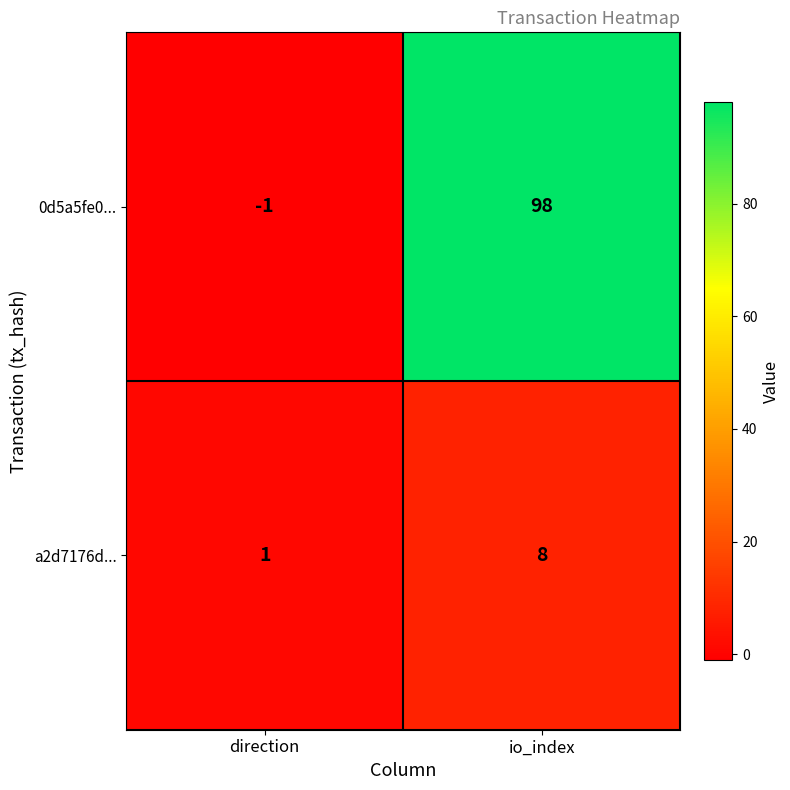

At which label is a2d7176d... closest to 4?

direction